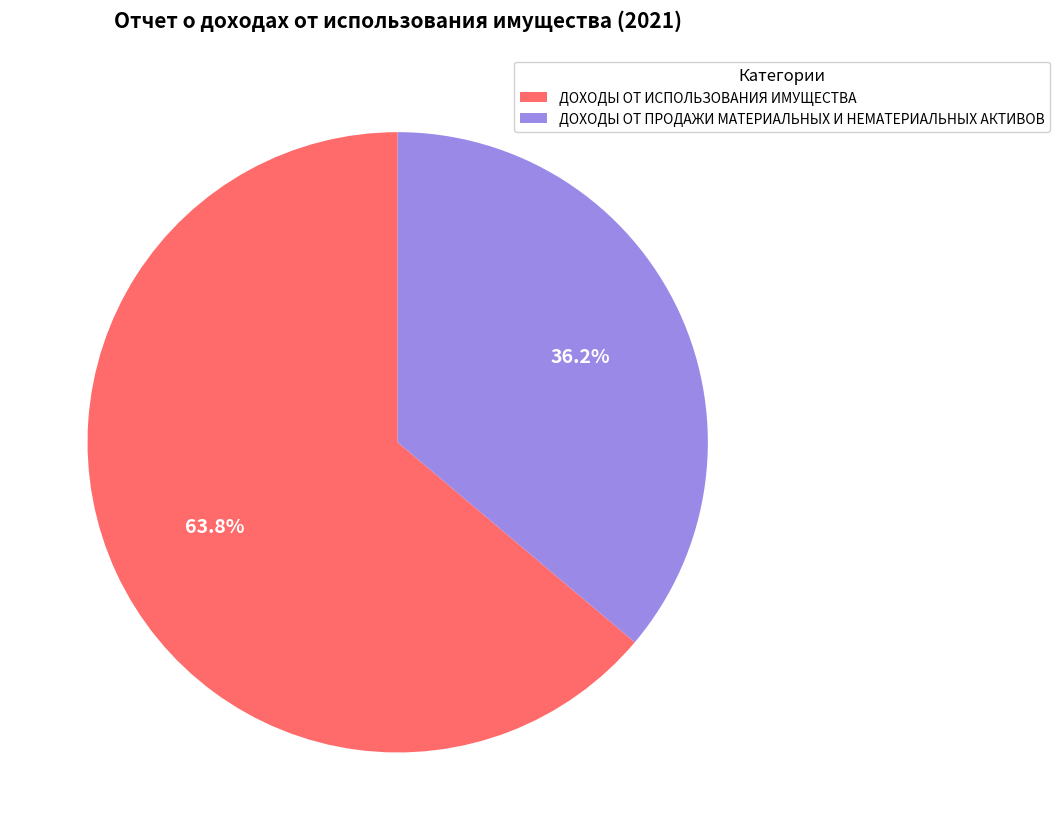

Is it true that ДОХОДЫ ОТ ИСПОЛЬЗОВАНИЯ ИМУЩЕСТВА is 64% of the pie?

True